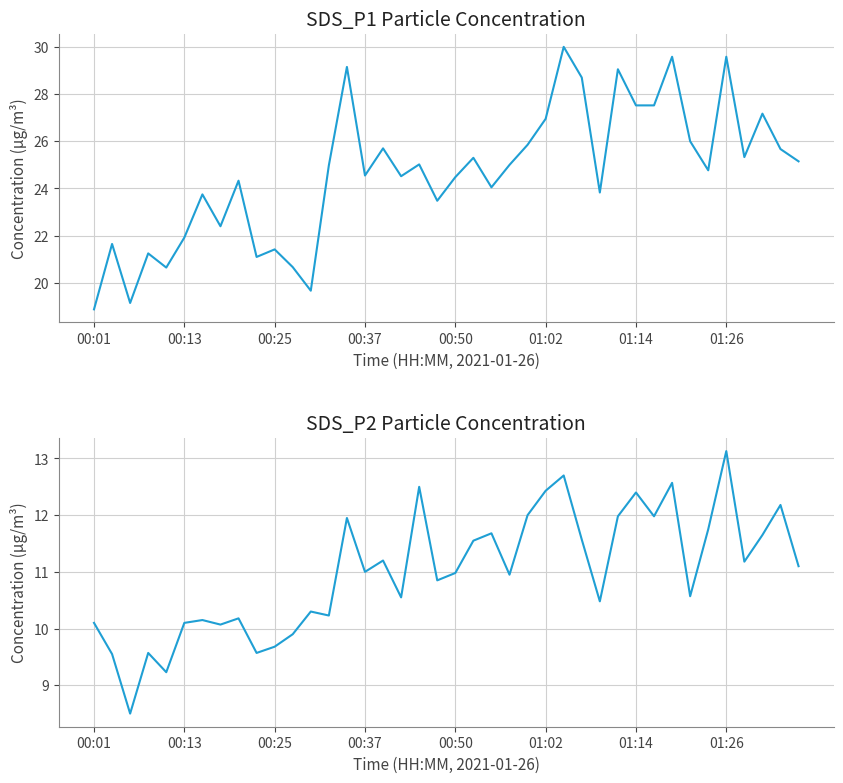

What is the difference between the SDS_P2 values at 25 and 22?

0.8